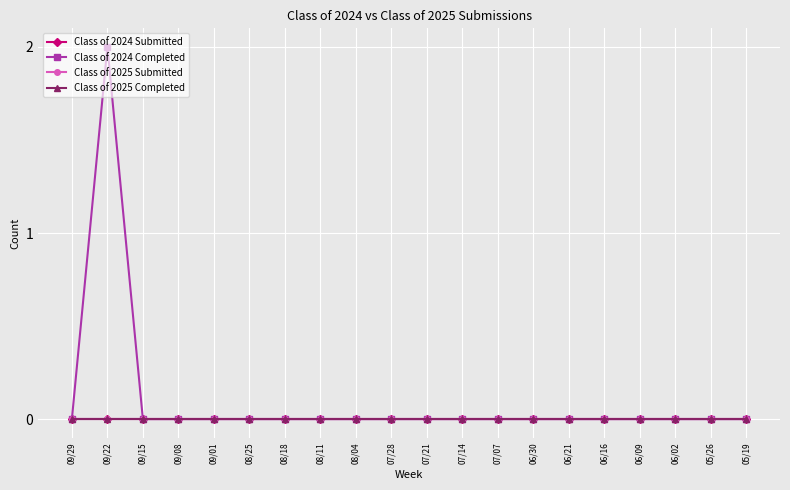

What is the label of the 8th point from the left?

08/11